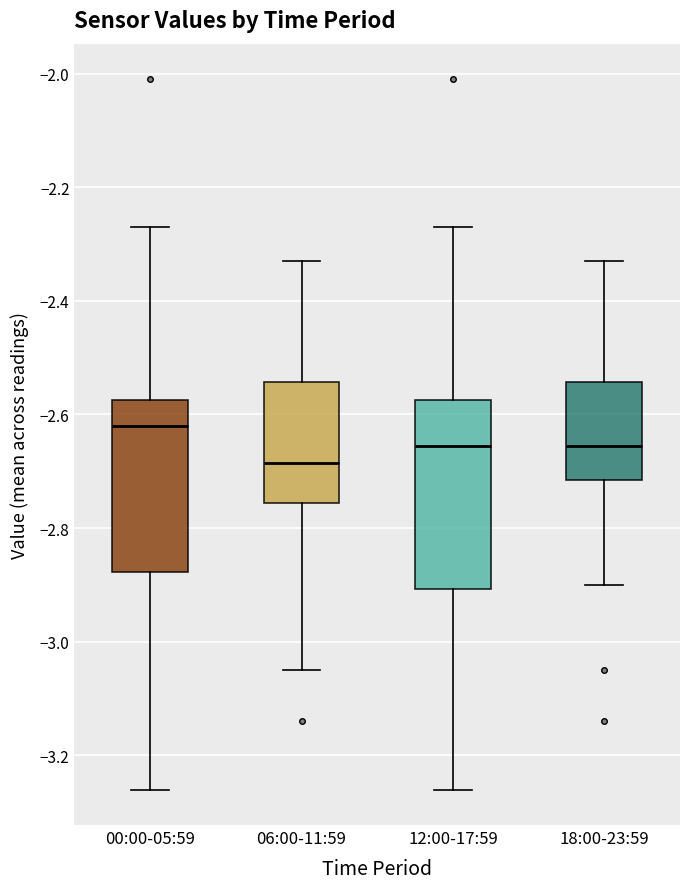

Reading left to right, transcribe this box plot: for each box, give where its median line is, the range the box spans, and where its two whiskers end, as read against the y-axis. The values are not printed on the chart, so give them approximately, as read against the axis.

00:00-05:59: median -2.62, box -2.88 to -2.58, whiskers -3.26 to -2.26
06:00-11:59: median -2.68, box -2.76 to -2.54, whiskers -3.04 to -2.32
12:00-17:59: median -2.66, box -2.90 to -2.58, whiskers -3.26 to -2.26
18:00-23:59: median -2.66, box -2.72 to -2.54, whiskers -2.90 to -2.32